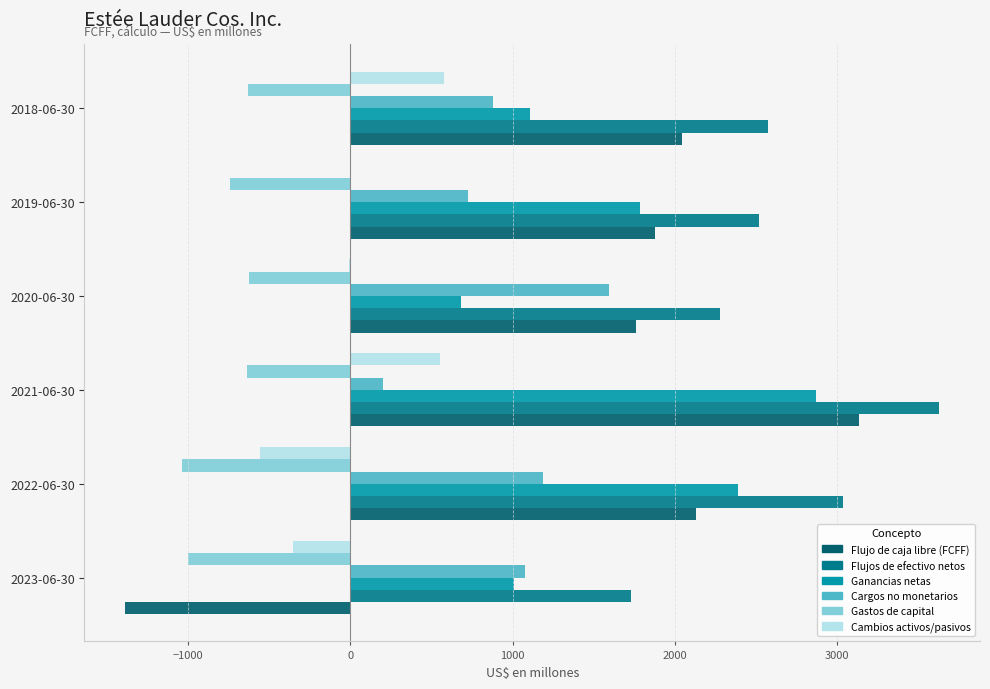

The value of Flujos de efectivo netos at 2022-06-30 is 1830. True or false?

False